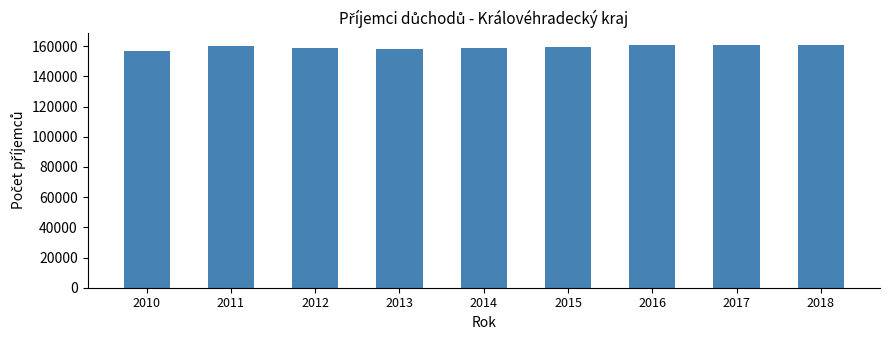

What is the ratio of the value at 2010 to the value at 2016?

1.0